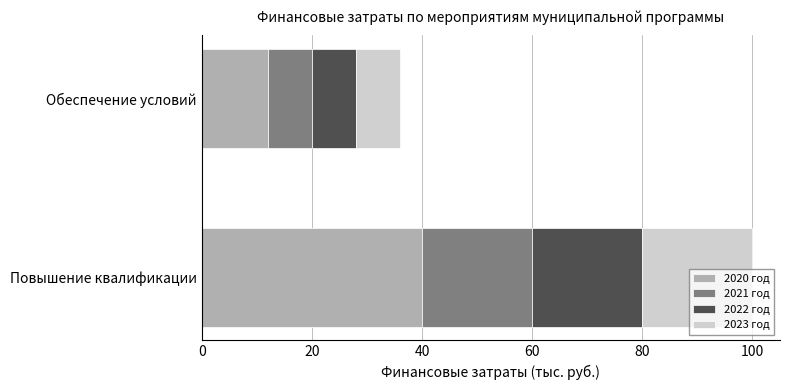

Is it true that 2020 год equals 40 at Повышение квалификации?

True